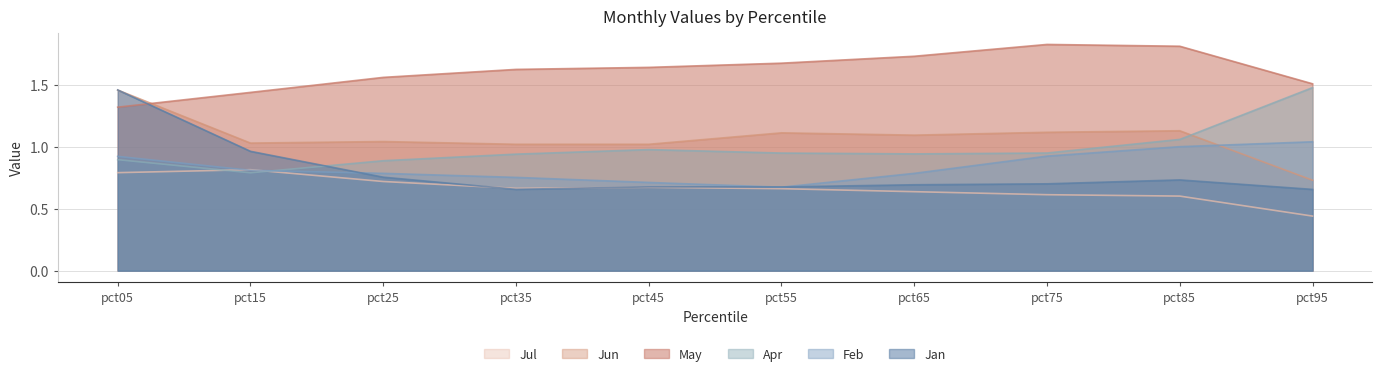

Read the Jul value at pct05.

0.8